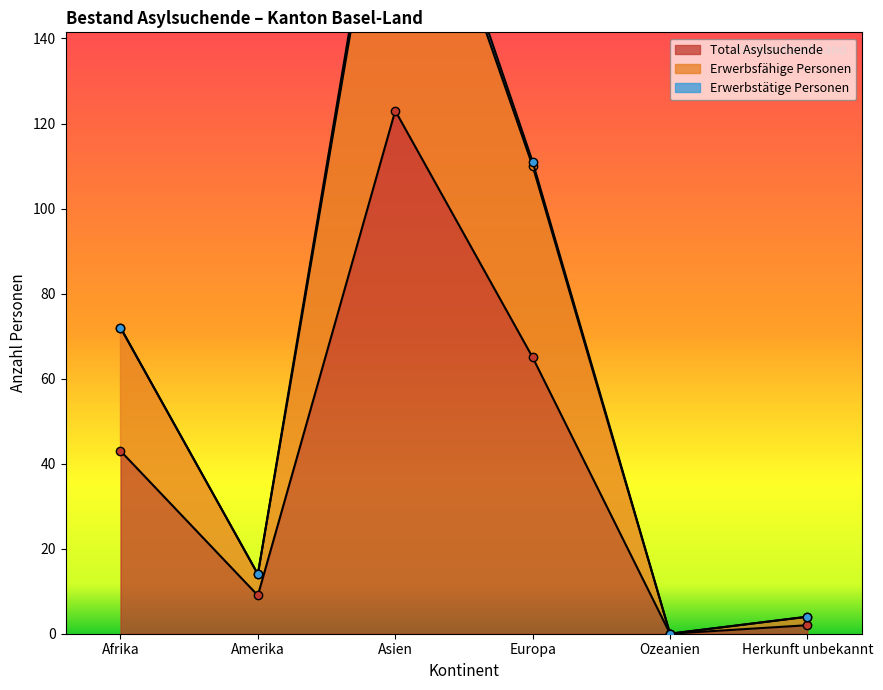

How many values in Erwerbsfähige Personen are above zero?

5